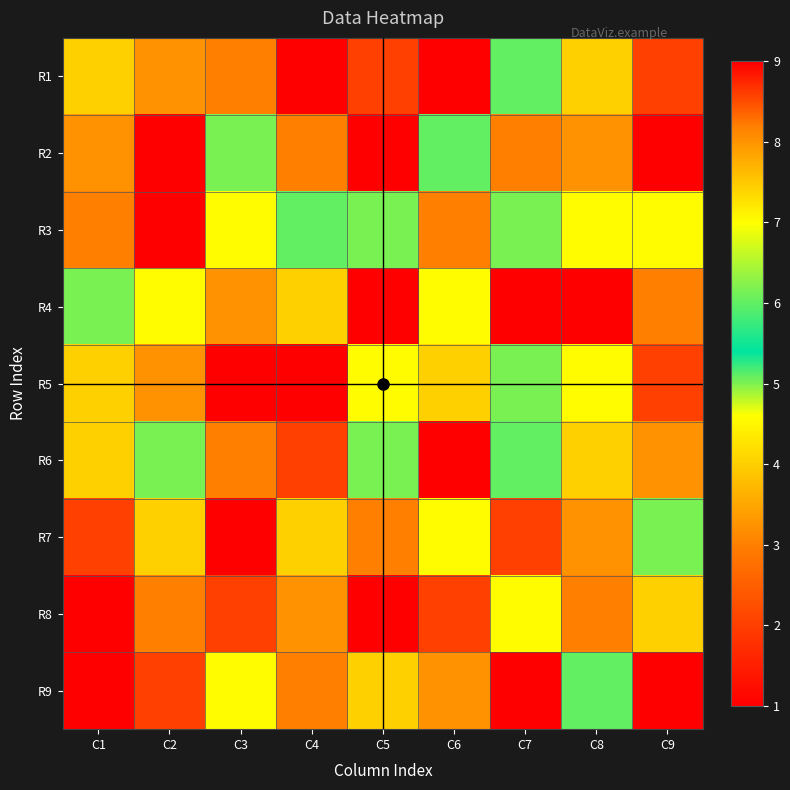

What is the difference between the highest and lowest values at C9?

7